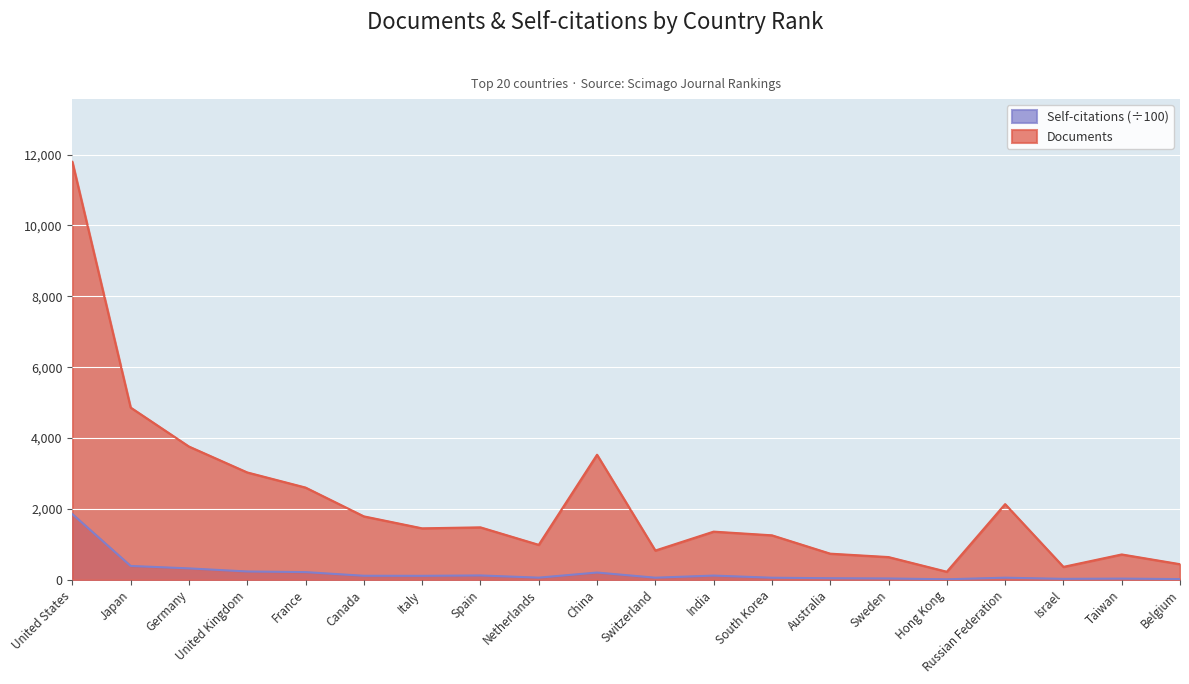

Between France and India, which series saw the biggest shift?

Documents